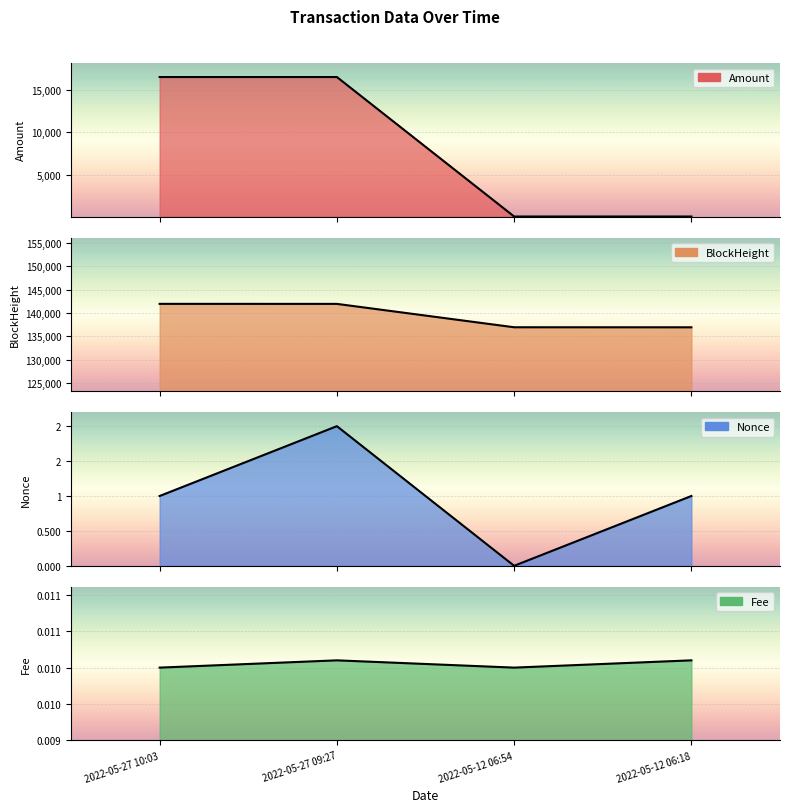

At which category does Amount reach its first local peak?

2022-05-27 09:27